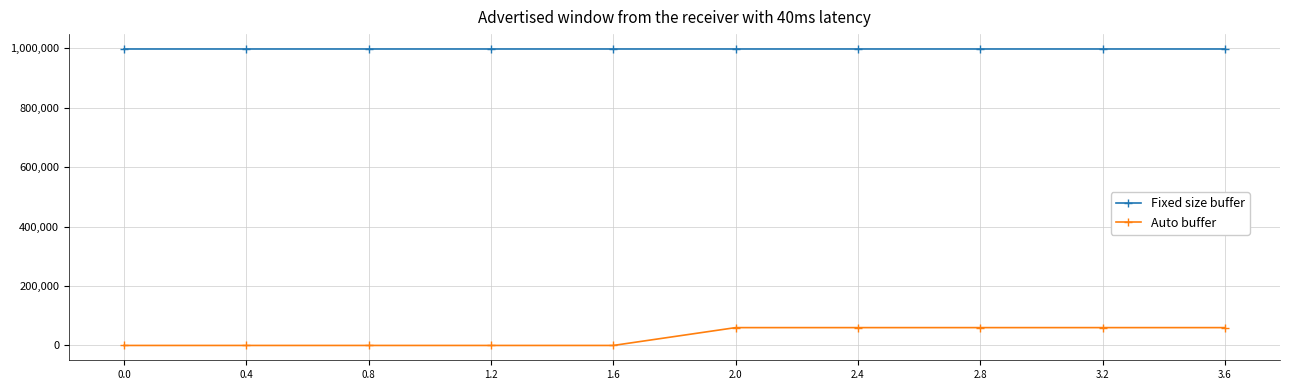

Is the value of Fixed size buffer at 1.2 greater than the value of Auto buffer at 2.8?

Yes